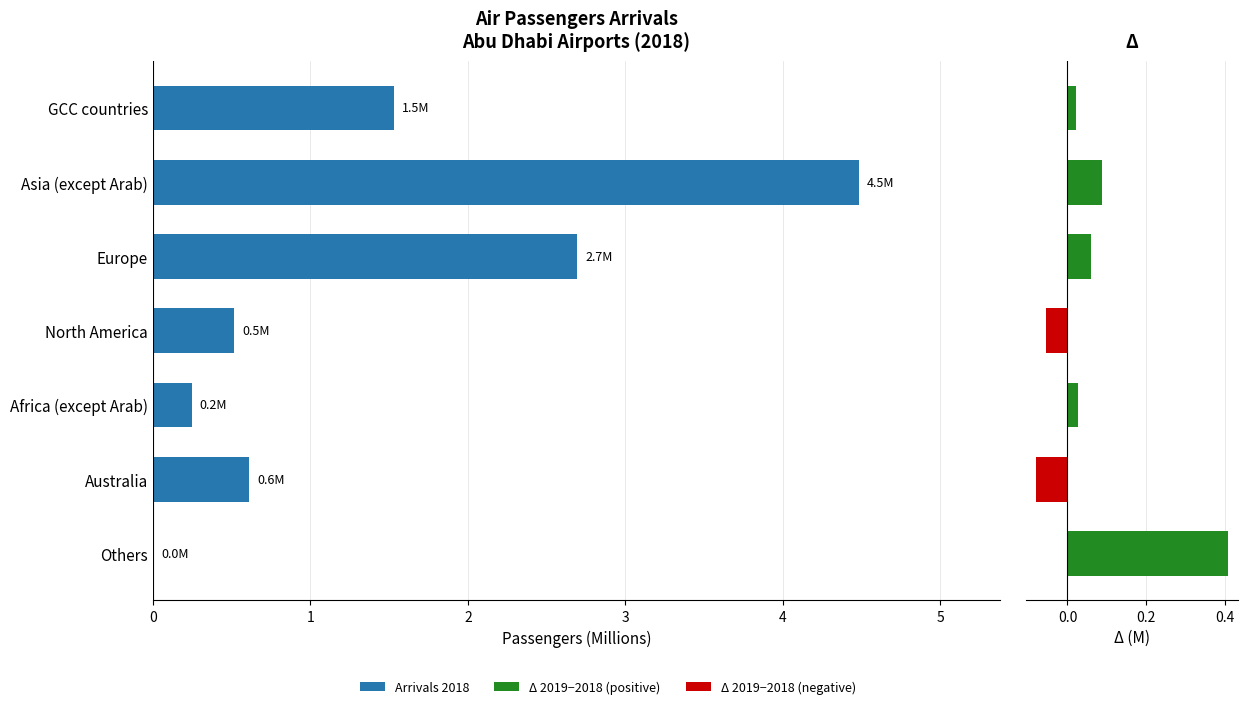

Which series has the widest spread of values?

Arrivals 2018